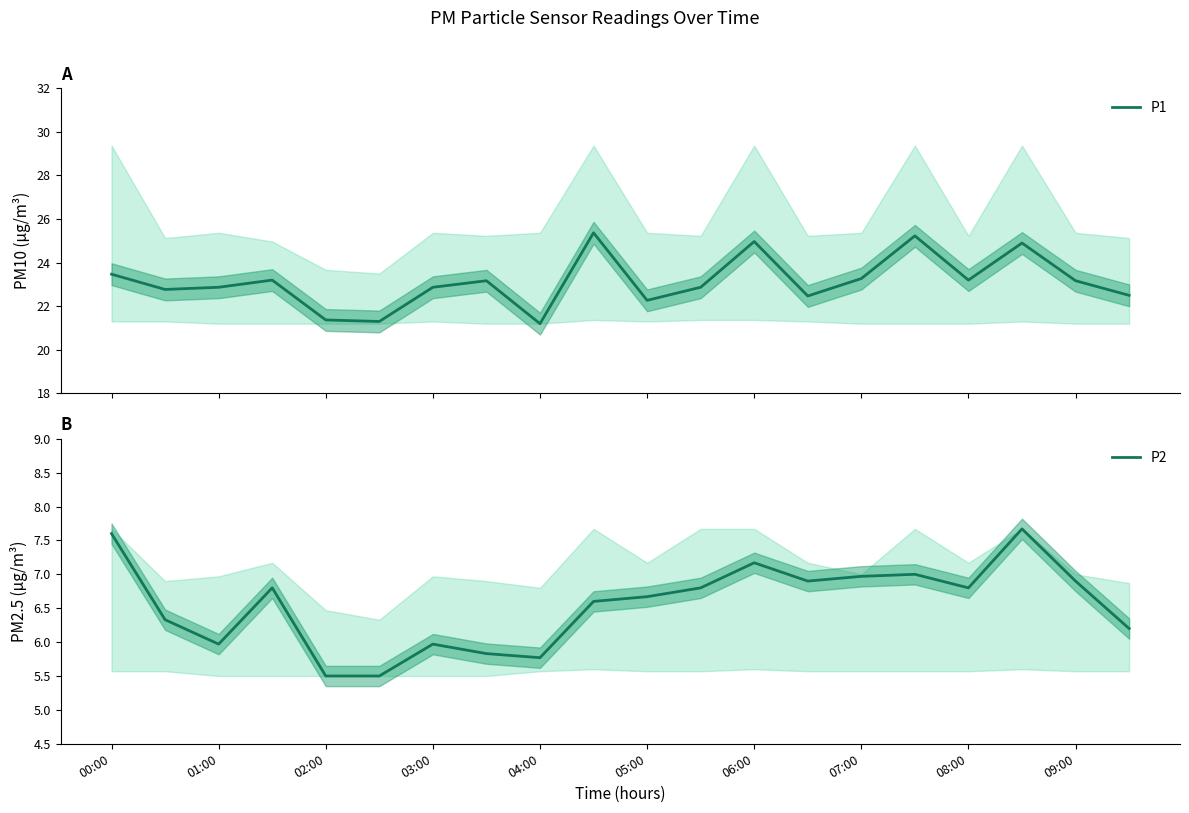

What is the highest value of the P1 series?

25.4